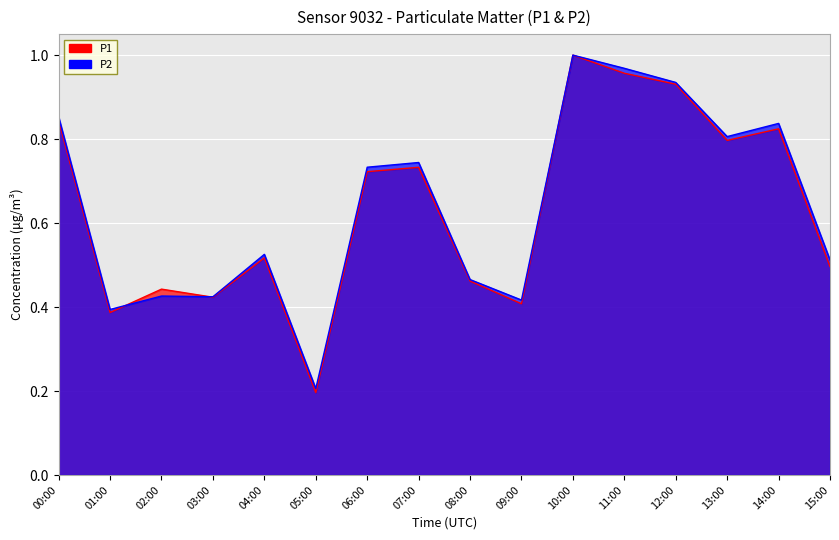

At how many categories does at least one series exceed 0?

16